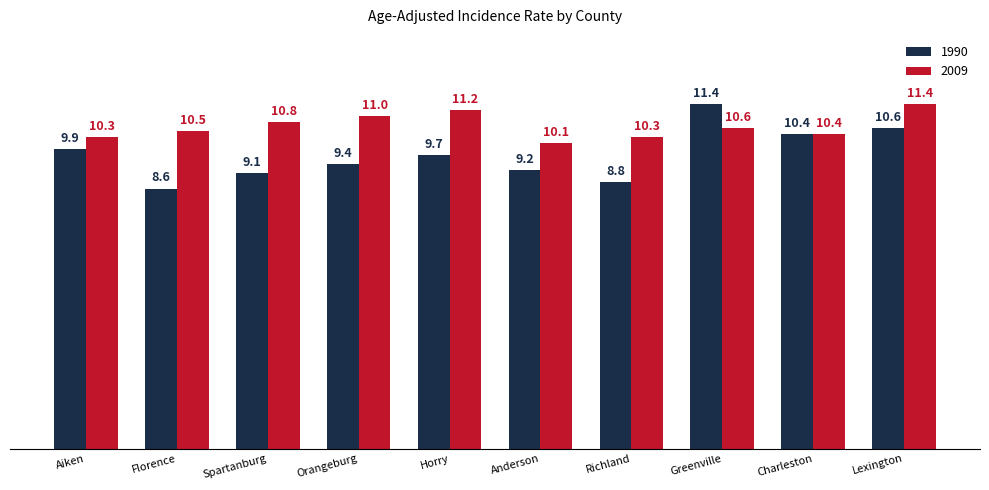

What are all the series names shown in the legend?

1990, 2009